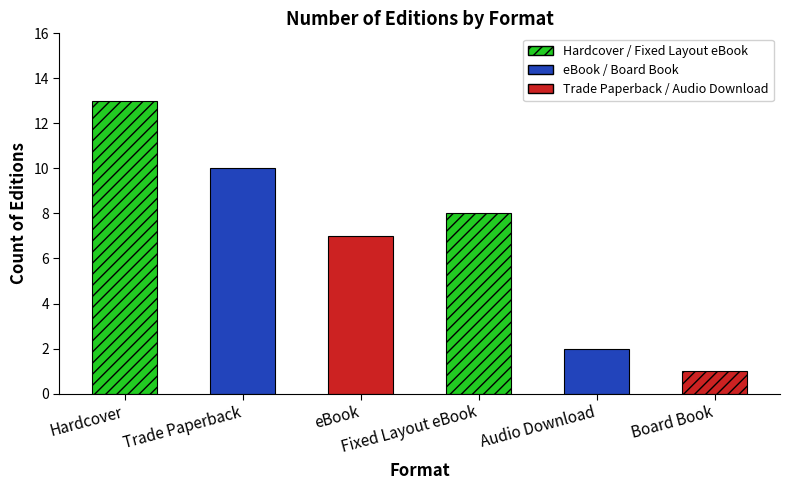

Which has a higher value, eBook or Fixed Layout eBook?

Fixed Layout eBook